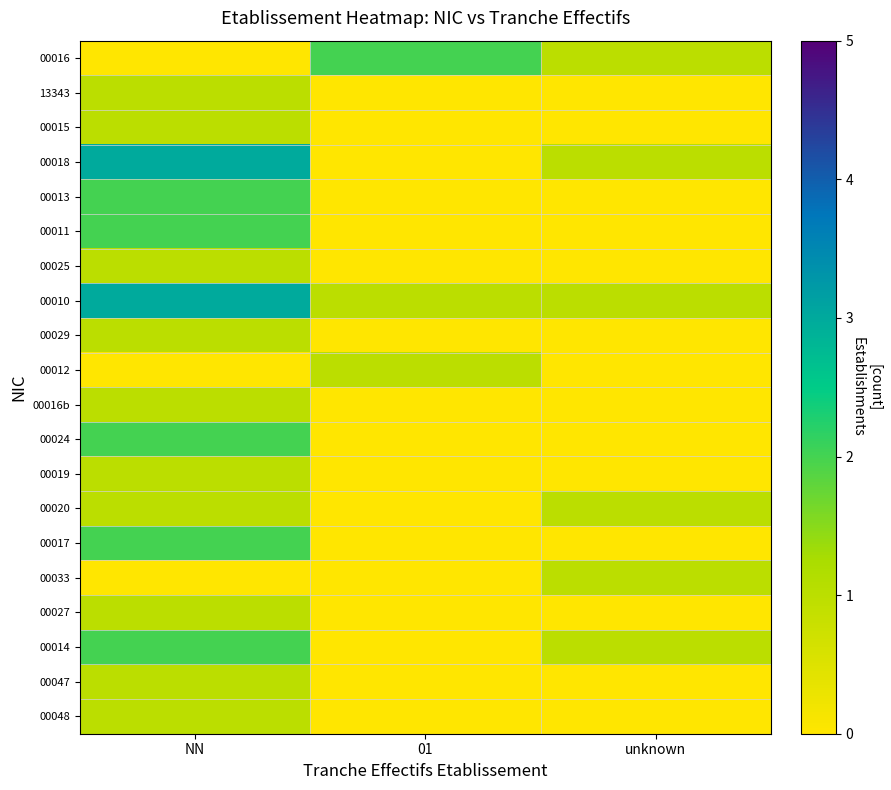

Which series has the largest range (max minus min)?

00018